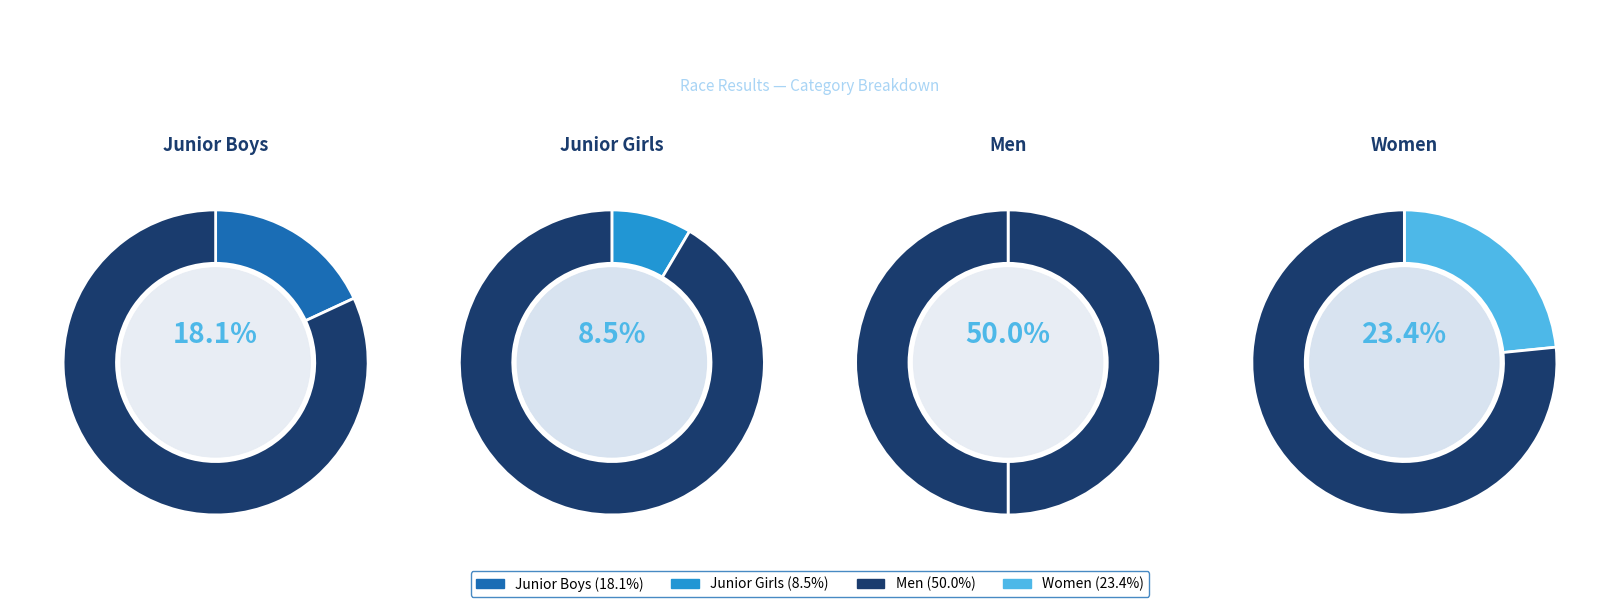

Count the number of slices in the pie.

4